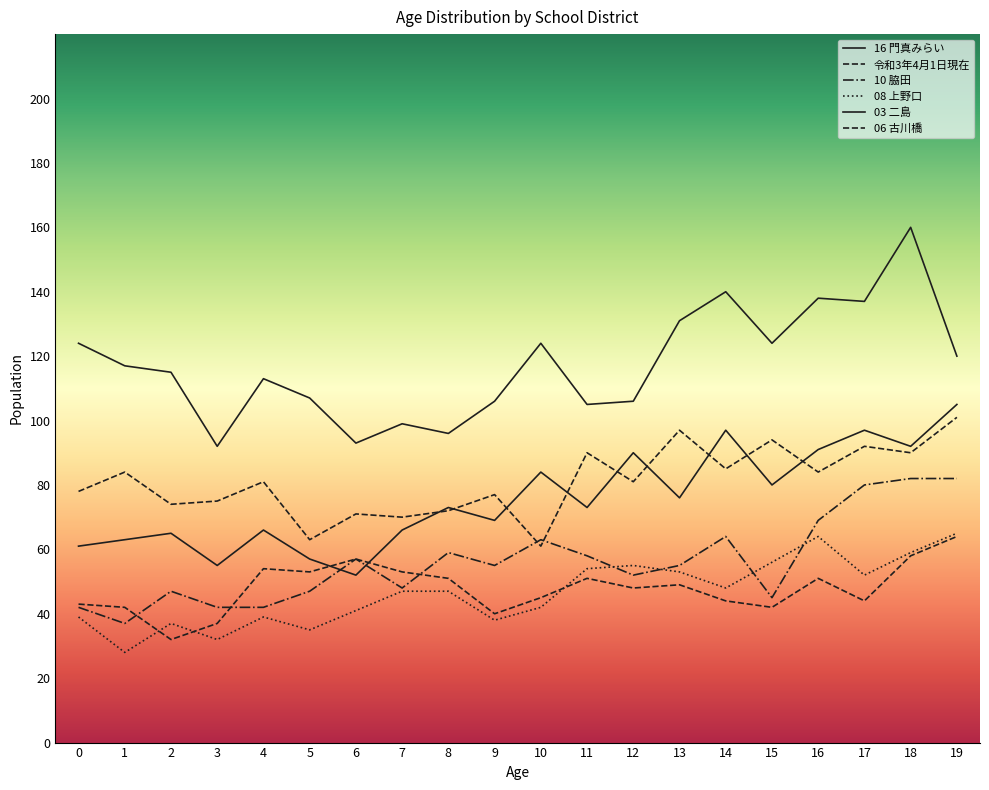

What is the sum of the 08 上野口 values at 5 and 8?

82